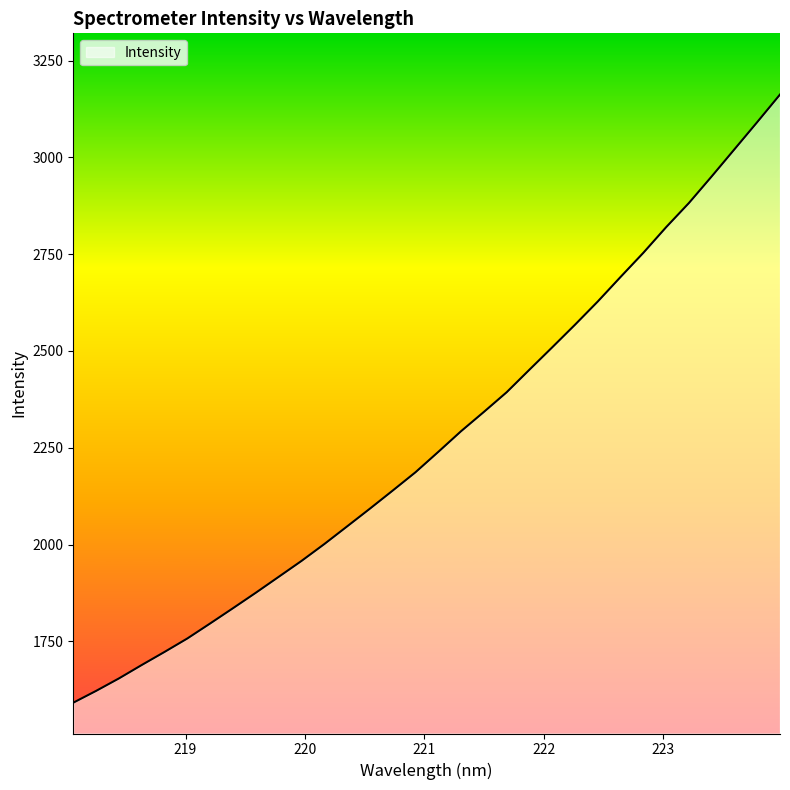

What is the smallest value displayed?

1591.5